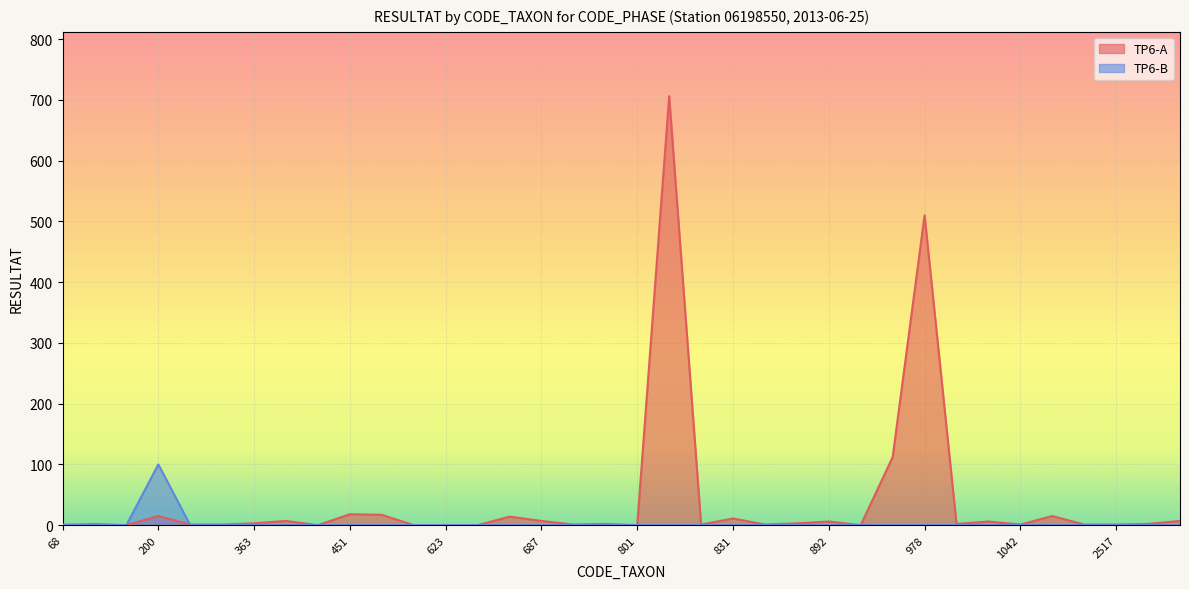

The value of TP6-B at 892 is 0. True or false?

True